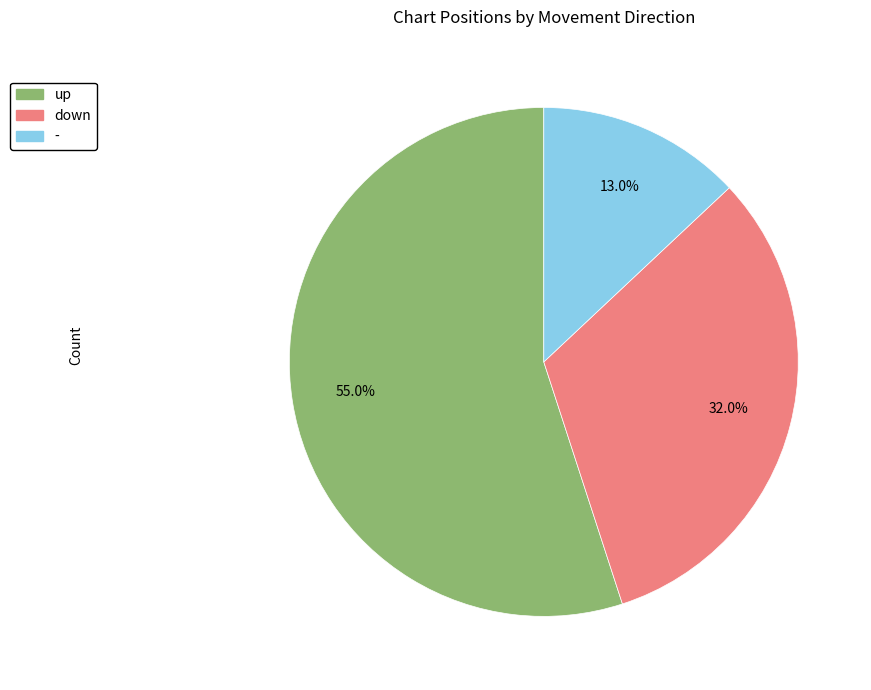

Combined, do - and down account for over 50%?

No